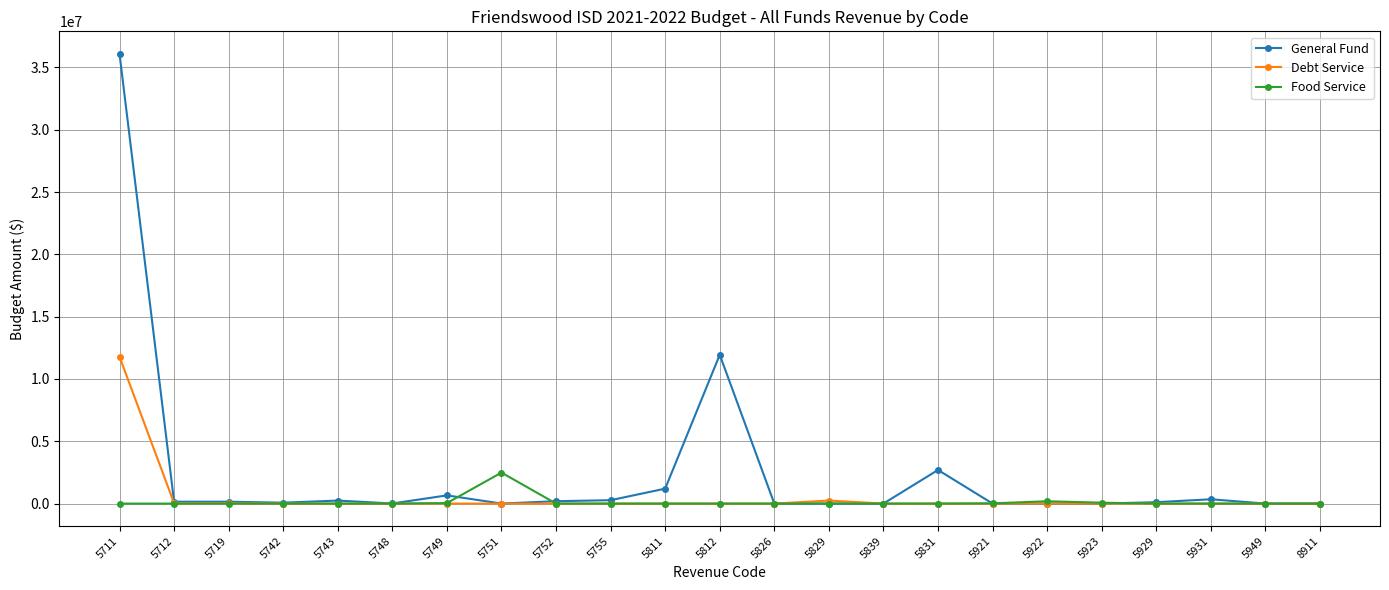

The Debt Service series shows 5852942 at 5752. True or false?

False